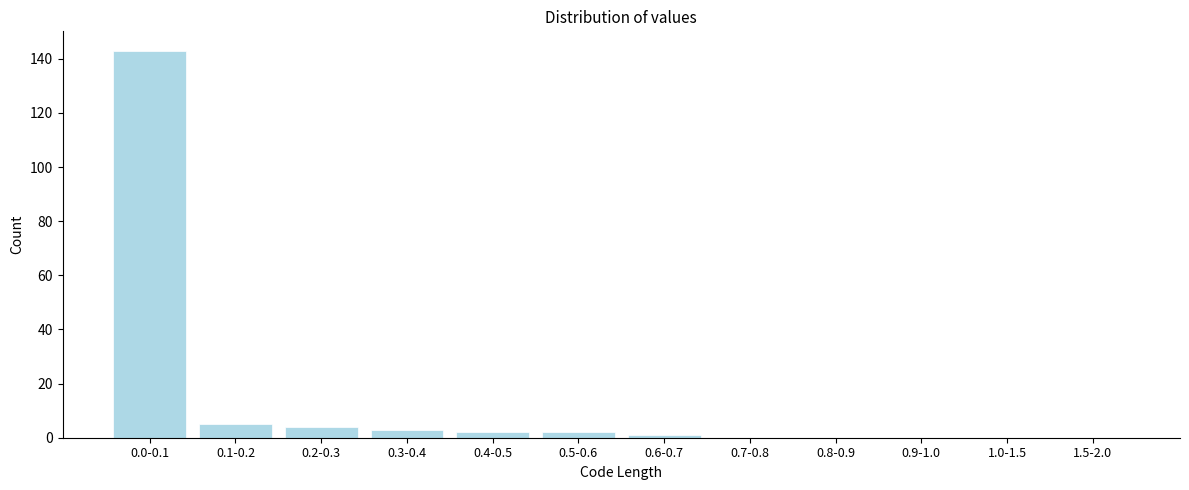

Reading left to right, what are all the values shown in this chart?

0.0-0.1=143	0.1-0.2=5	0.2-0.3=4	0.3-0.4=3	0.4-0.5=2	0.5-0.6=2	0.6-0.7=1	0.7-0.8=0	0.8-0.9=0	0.9-1.0=0	1.0-1.5=0	1.5-2.0=0